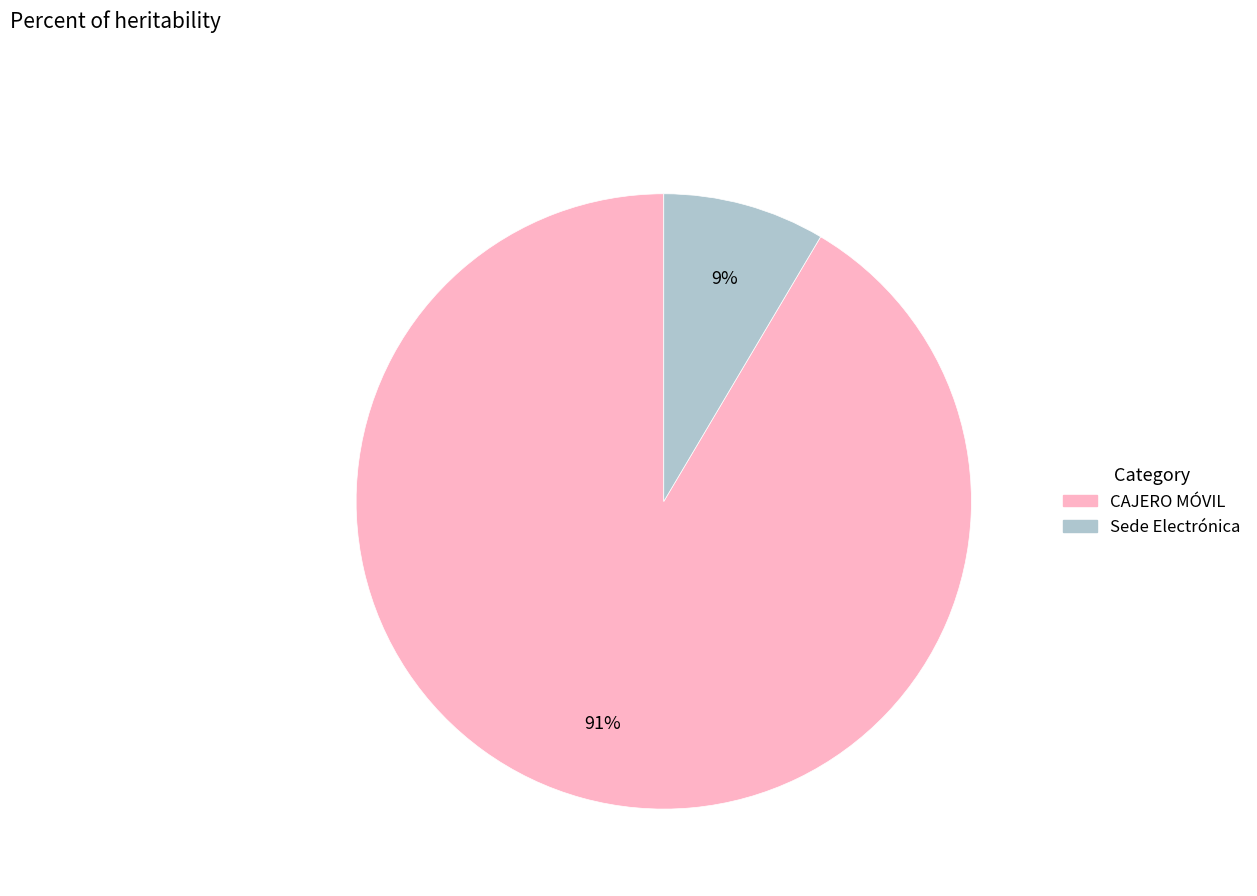

What percentage is the CAJERO MÓVIL slice, to the nearest percent?

91%